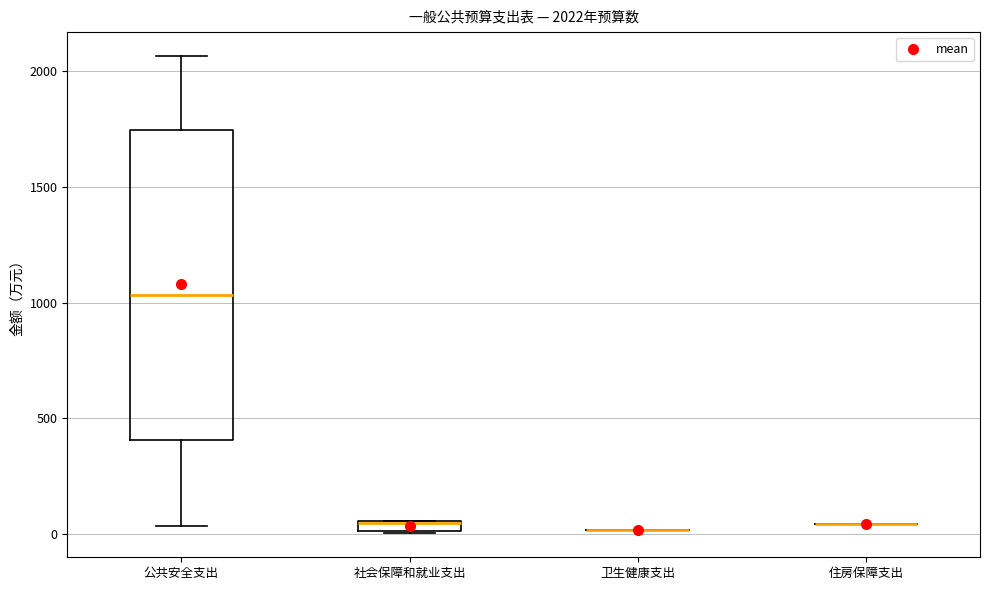

Which box is the tallest, from its lower edge to its upper edge?

公共安全支出